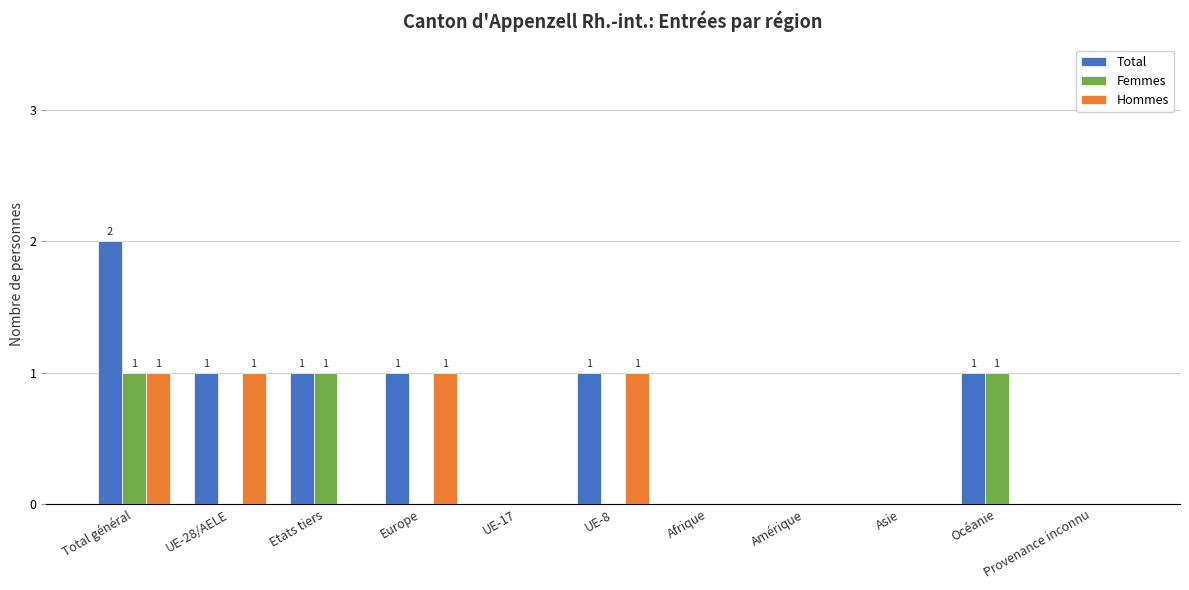

Which label corresponds to the largest value in the chart?

Total général